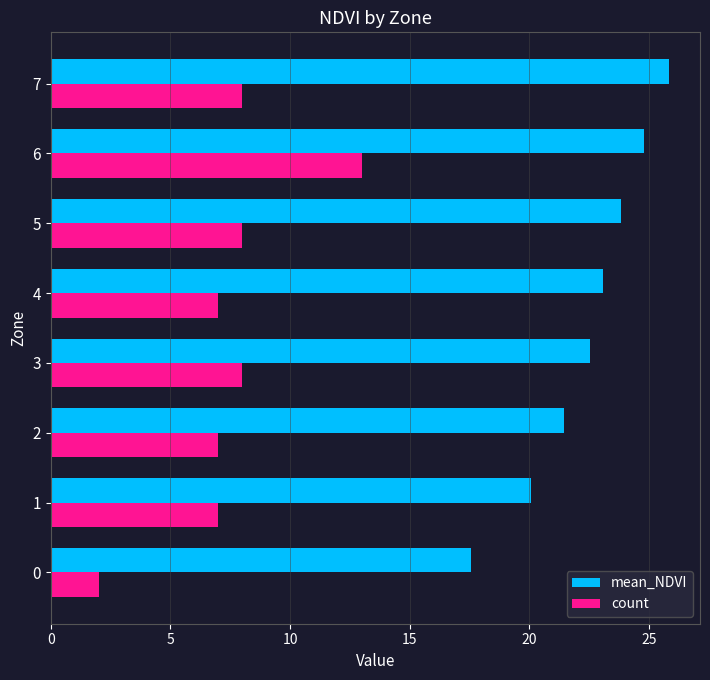

What is the sum of all count values?

60.0